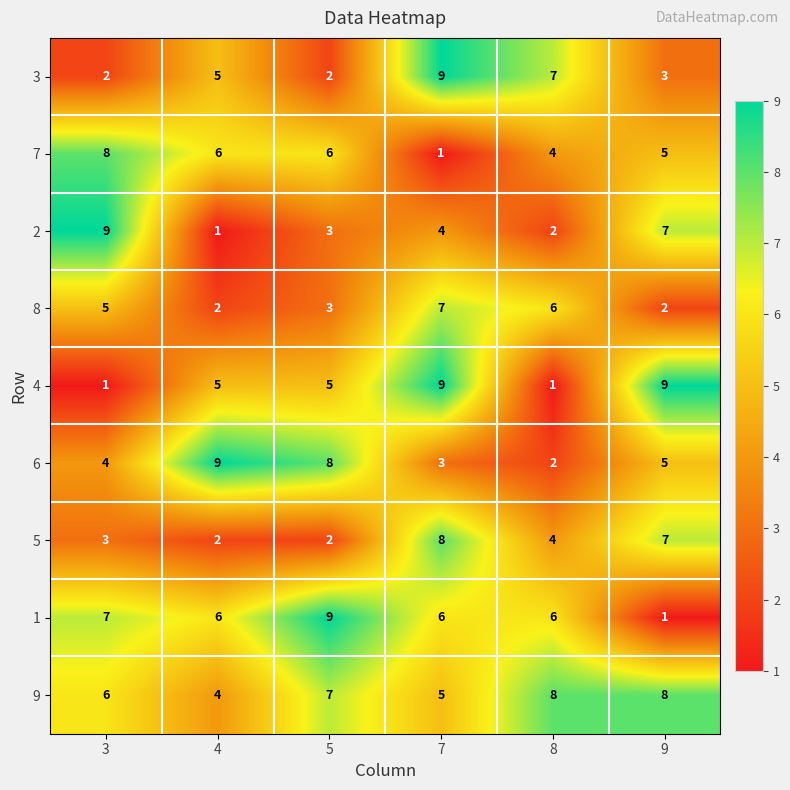

At 3, list the series in order from largest to smallest.

2, 7, 1, 9, 8, 6, 5, 3, 4